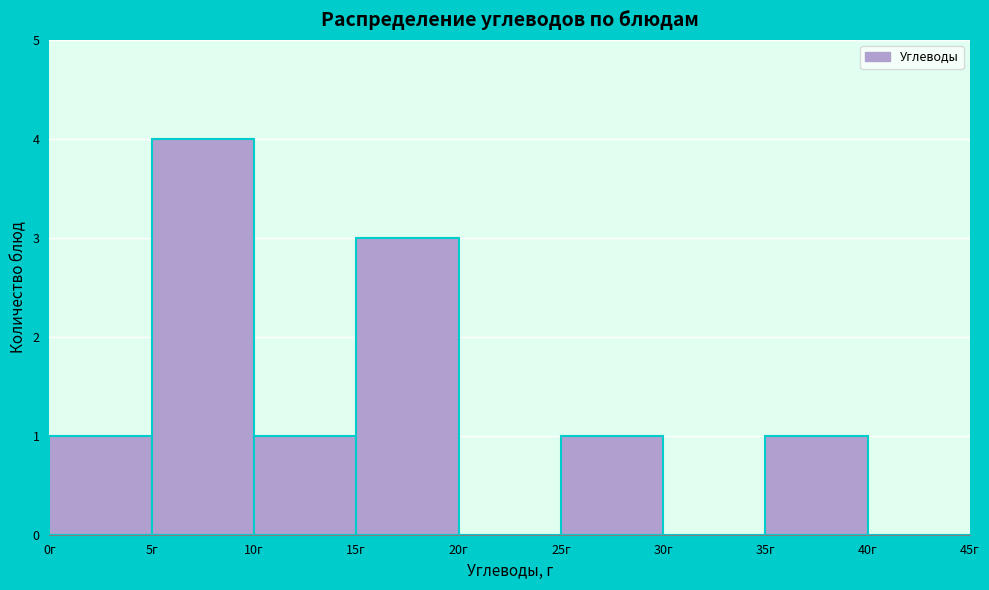

Reading left to right, list every bar in this chart as the range it spans on the x-axis followed by its height. The values are not printed on the chart, so give them approximately, as read against the axis.

0 to 5: 1
5 to 10: 4
10 to 15: 1
15 to 20: 3
20 to 25: 0
25 to 30: 1
30 to 35: 0
35 to 40: 1
40 to 45: 0